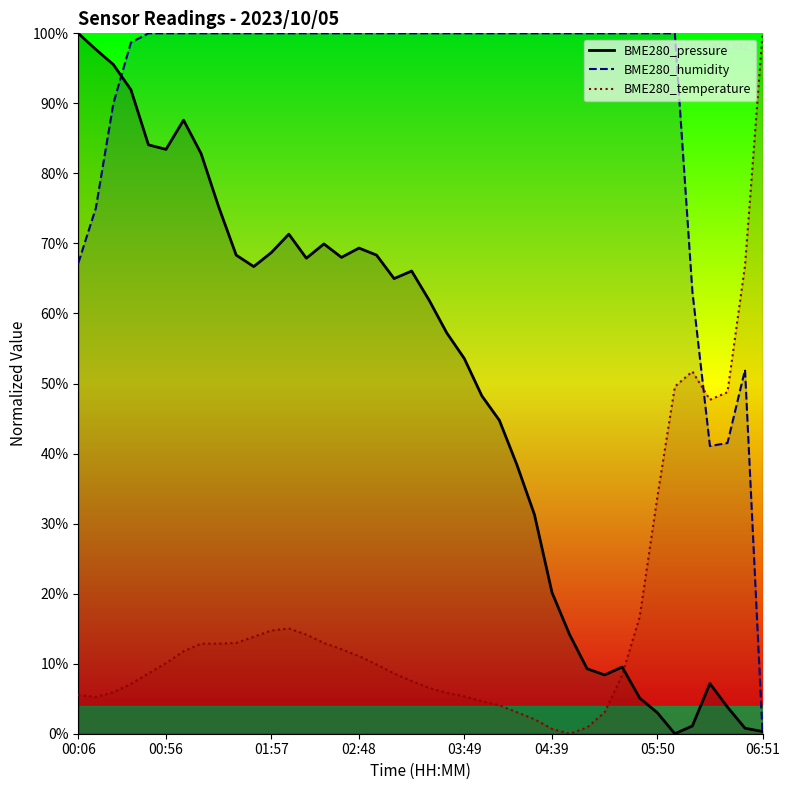

List the series in order of their overall mean, highest first.

BME280_humidity, BME280_pressure, BME280_temperature